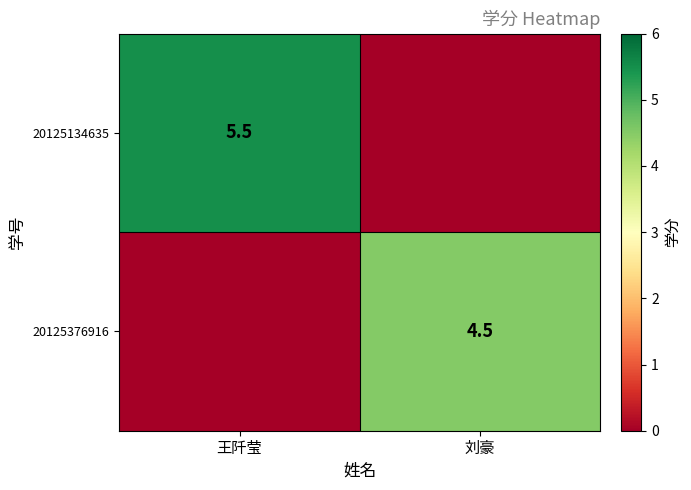

True or false: 20125376916 has a value of 4.5 at 刘豪.

True